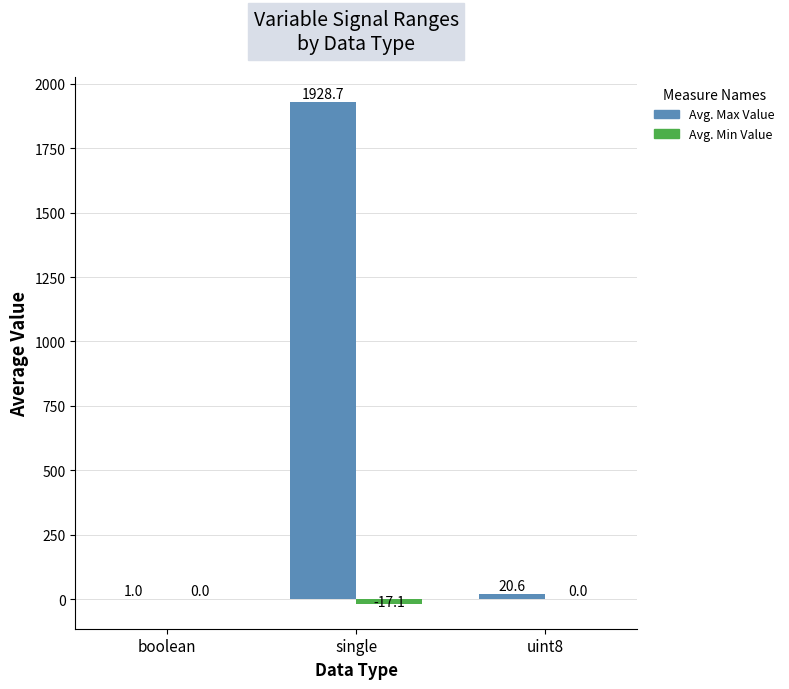

Which category has the highest value across all series?

single